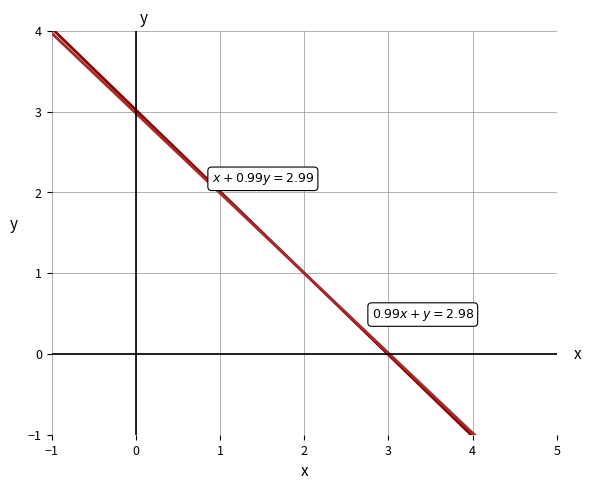

What are all the series names shown in the legend?

x + 0.99y = 2.99, 0.99x + y = 2.98